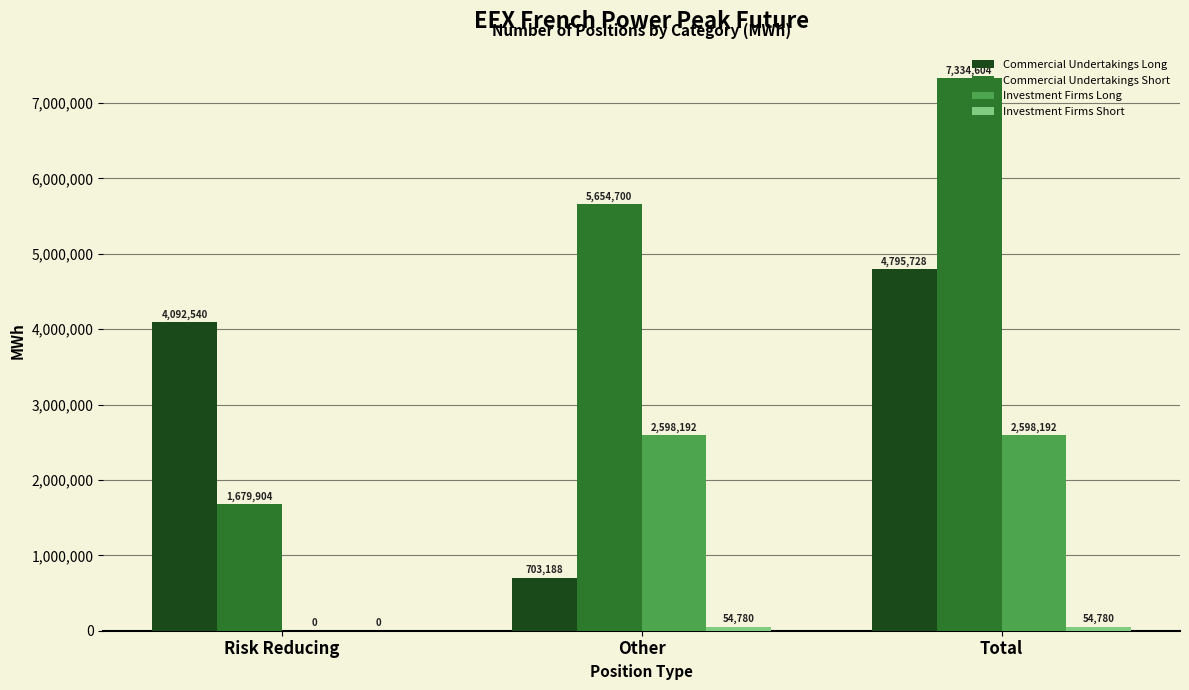

What value does the Commercial Undertakings Long series have at Risk Reducing, to the nearest 10?

4092540